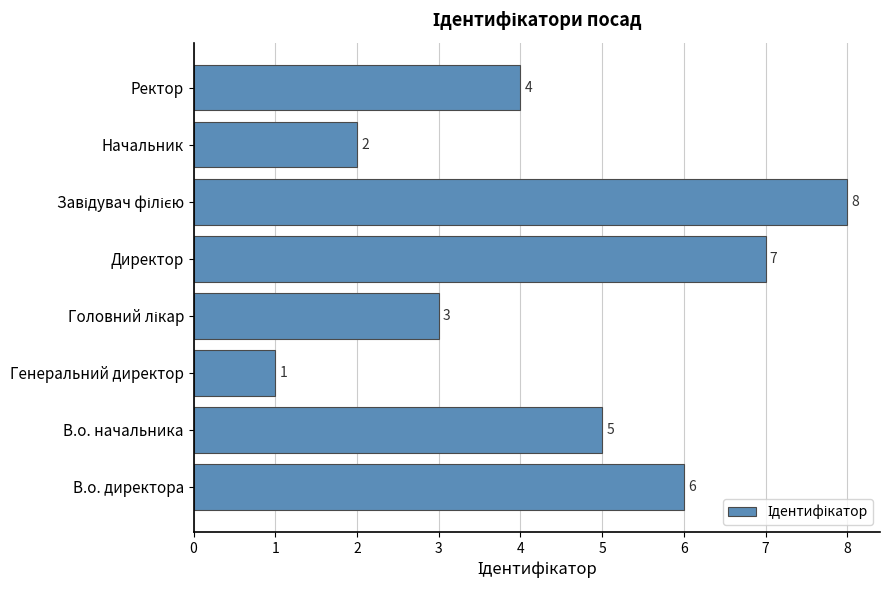

How many values are below 5?

4